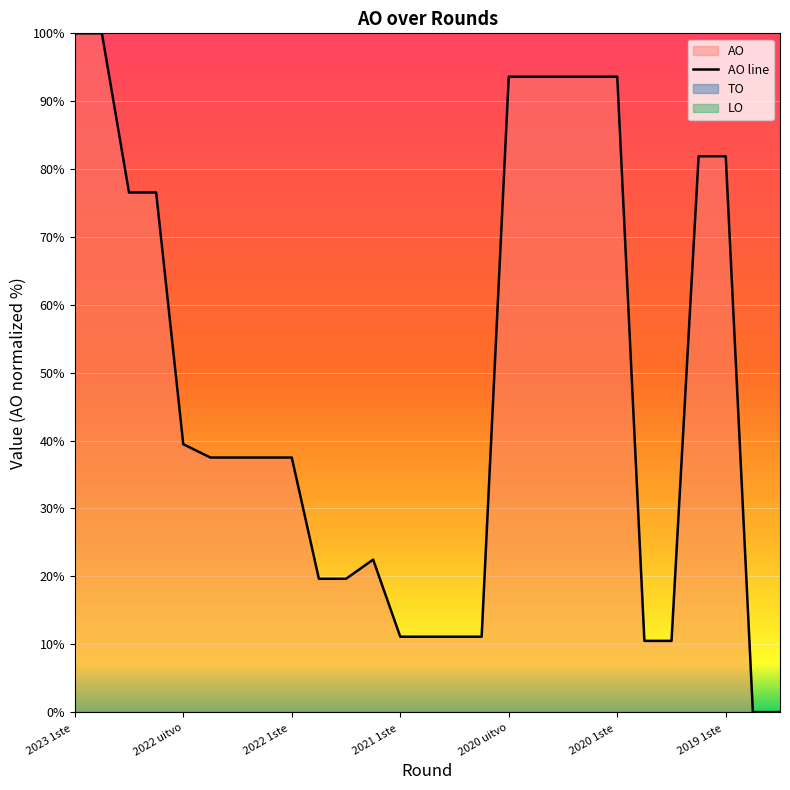

What is the sum of all values?

1301.7